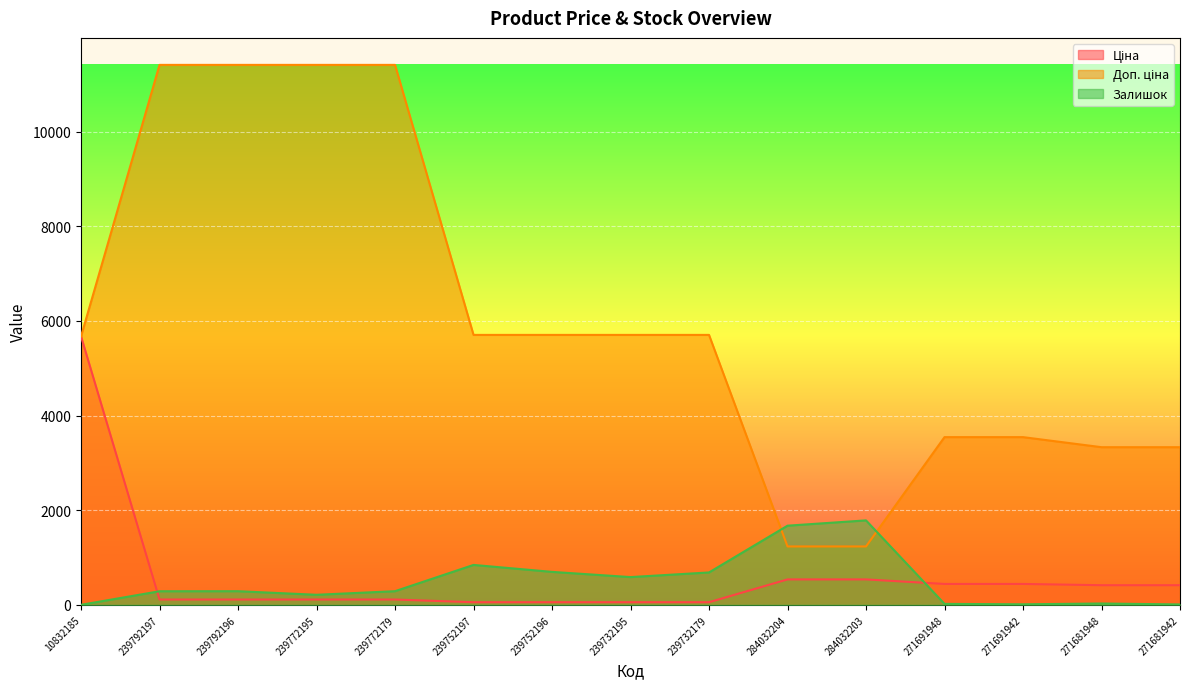

True or false: Ціна and Доп. ціна intersect in this chart.

False